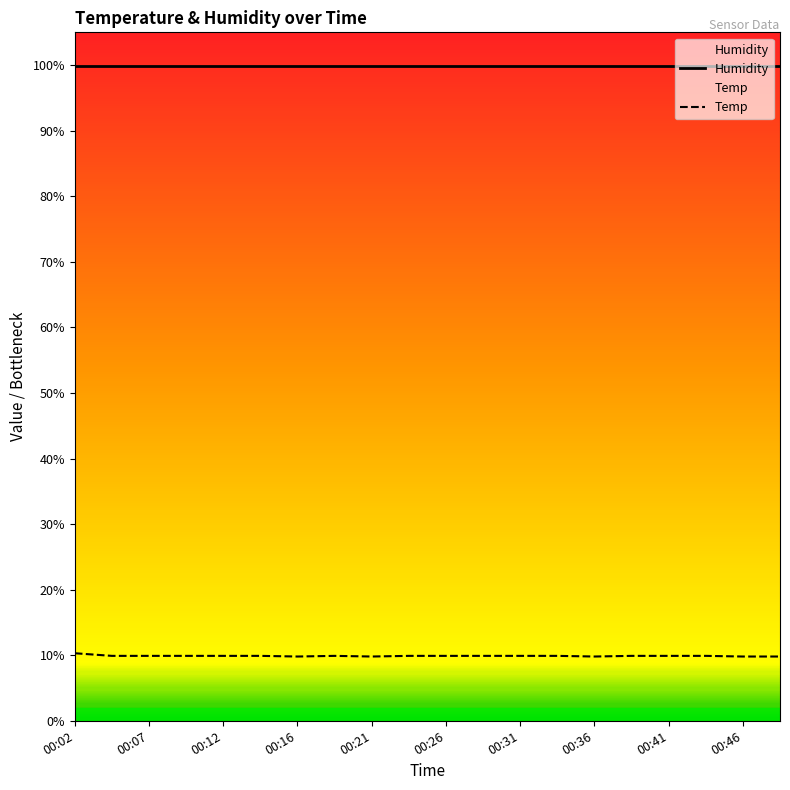

True or false: Temp and Humidity intersect in this chart.

False